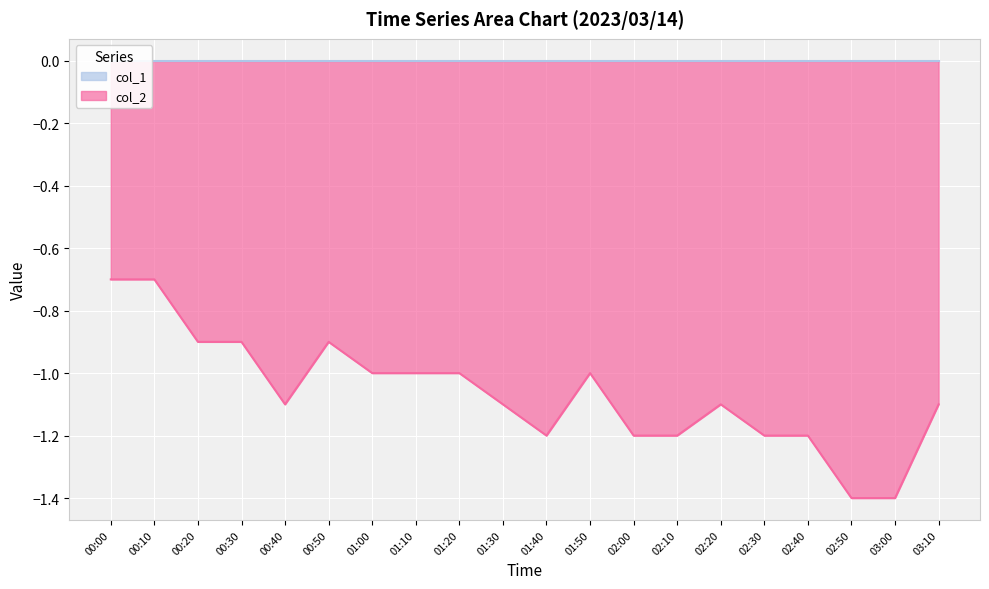

What is the change in value from 02:00 to 03:10?

+0.1